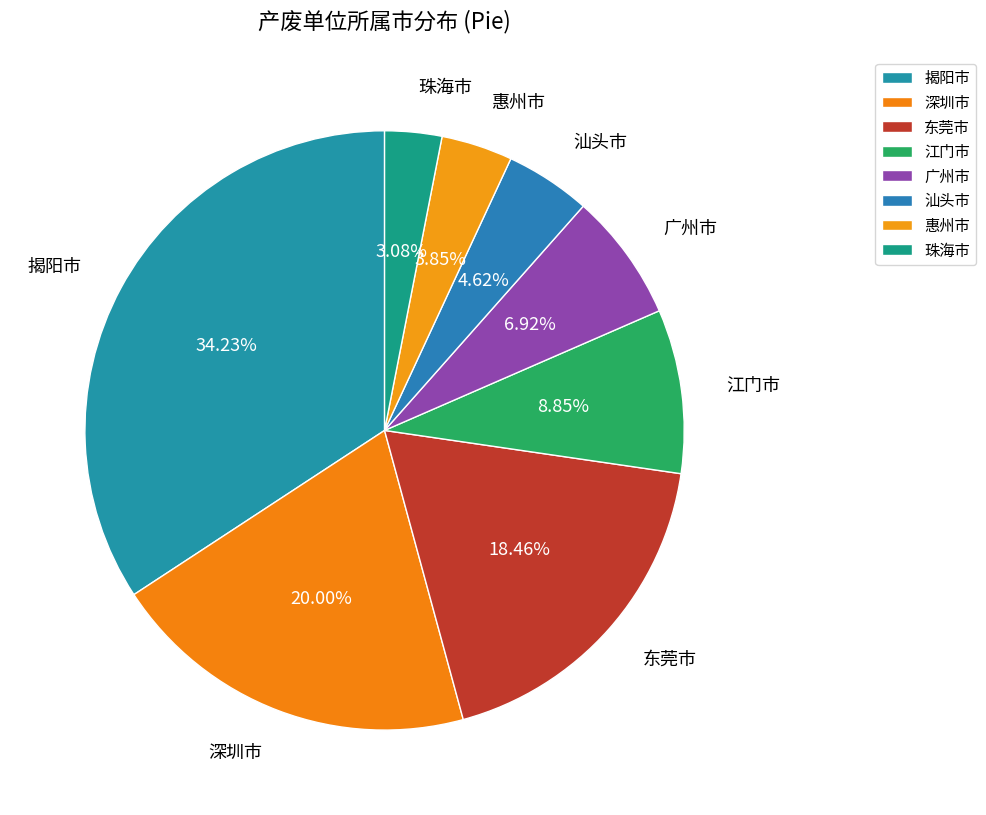

How much of the chart is everything except 东莞市?

81.5%